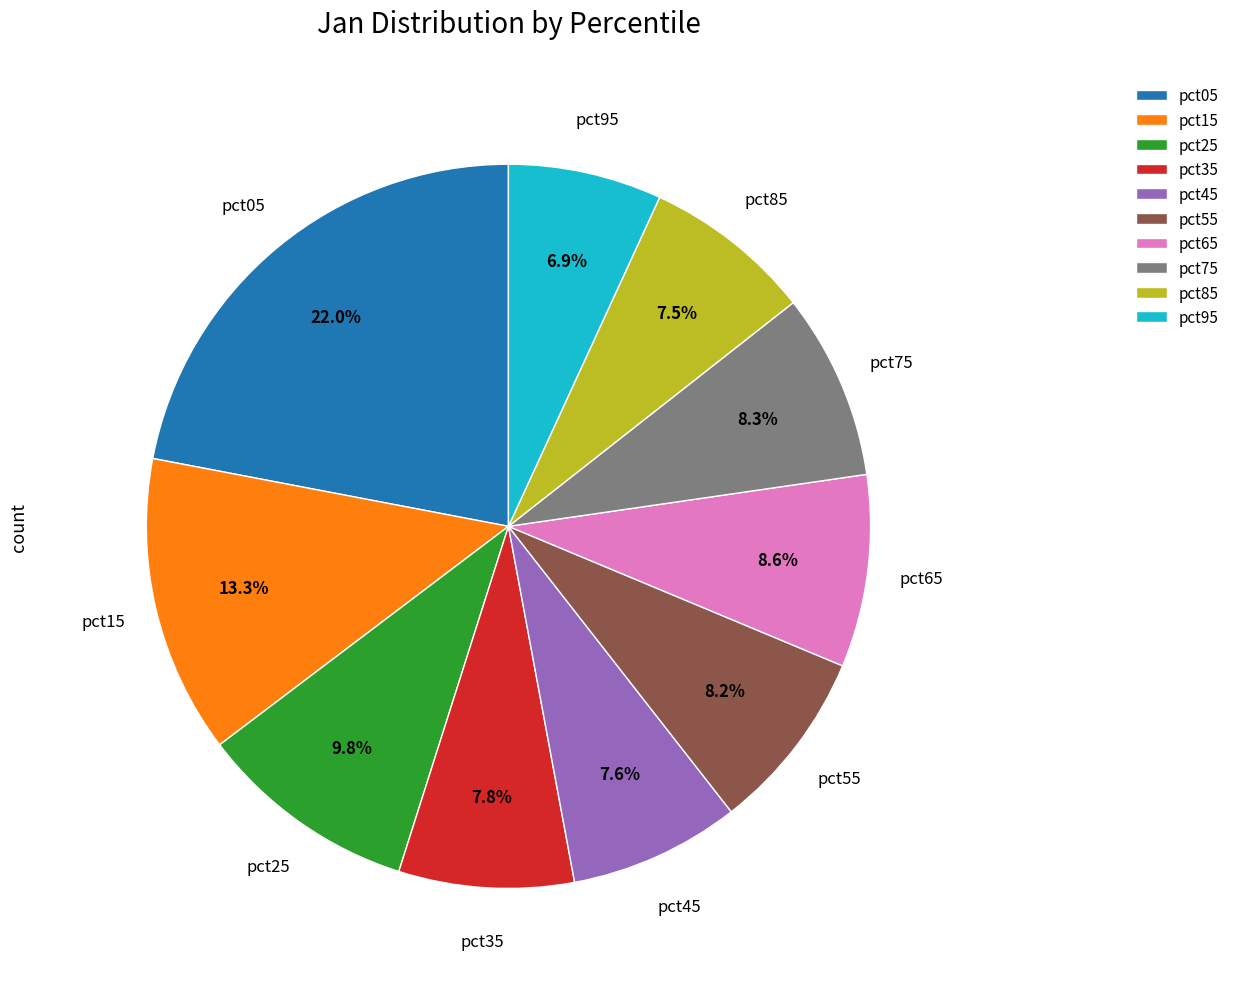

Which has a higher value, pct95 or pct85?

pct85